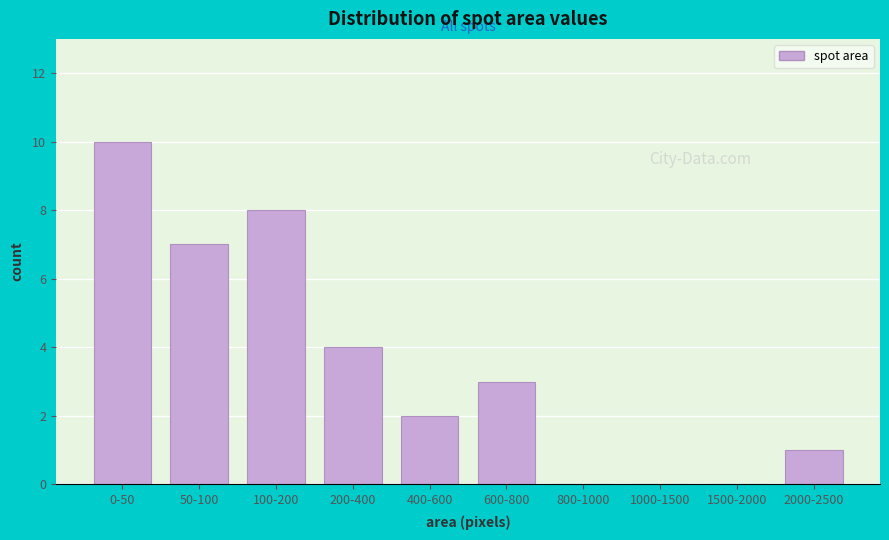

Reading left to right, extract all data points from this chart.

0-50=10	50-100=7	100-200=8	200-400=4	400-600=2	600-800=3	800-1000=0	1000-1500=0	1500-2000=0	2000-2500=1